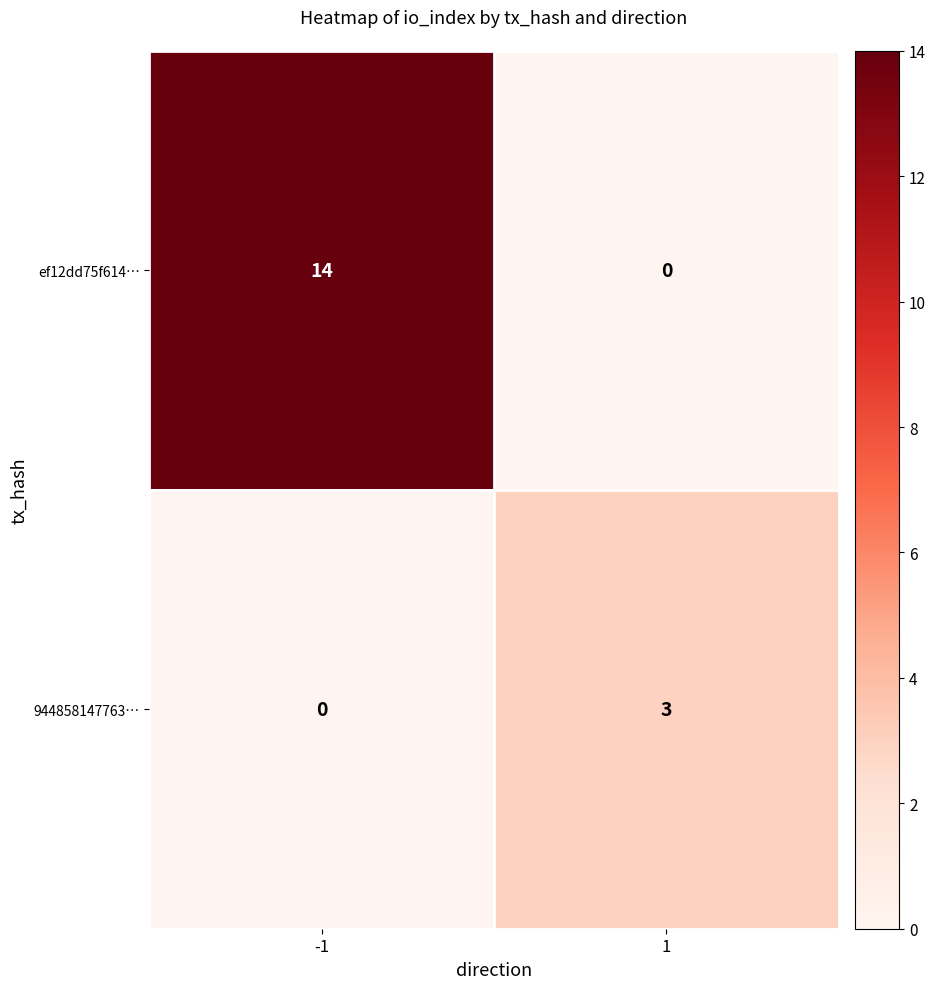

The value of ef12dd75f614… at 1 is 8. True or false?

False